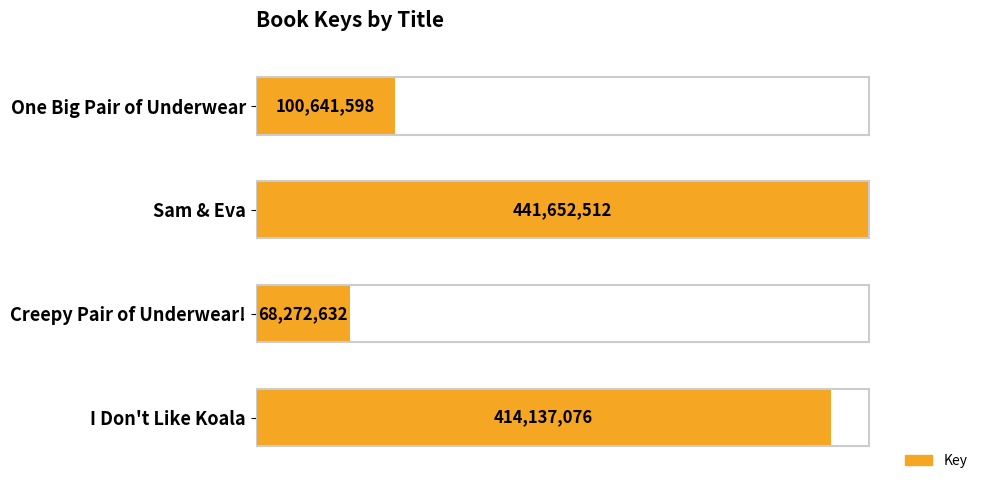

How many bars are there in total?

4